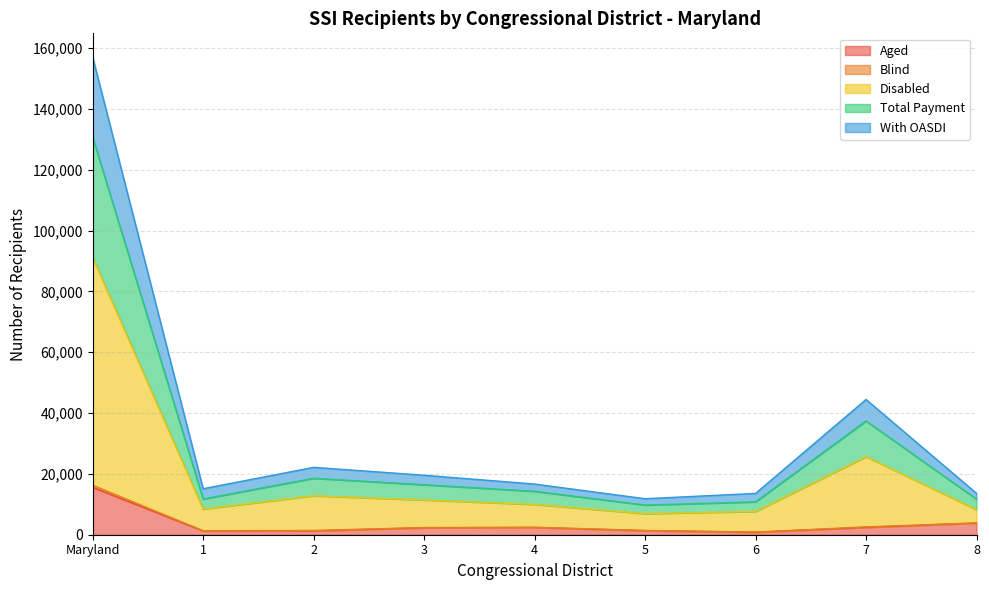

Between 2 and 6, which series saw the biggest shift?

Disabled